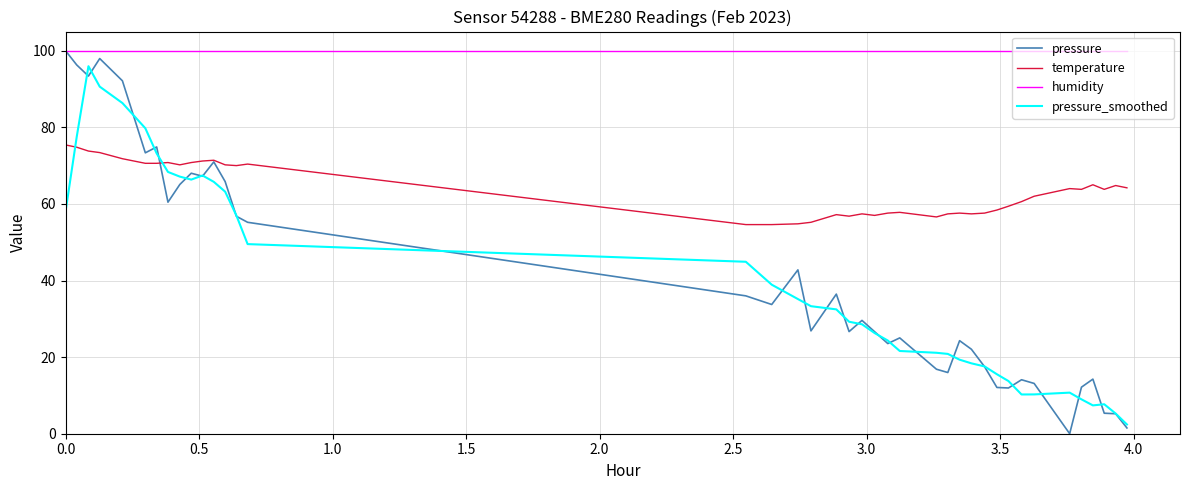

What is the minimum value for pressure_smoothed?

2.4